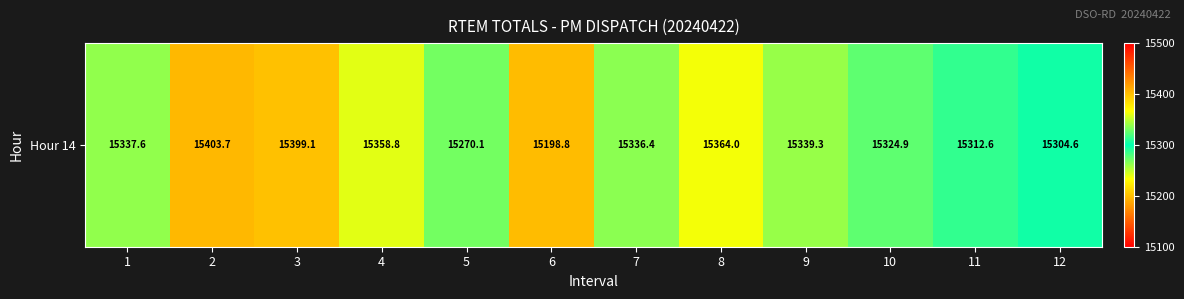

Reading left to right, what are all the values shown in this chart?

15337.6	15403.7	15399.1	15358.8	15270.1	15198.8	15336.4	15364.0	15339.3	15324.9	15312.6	15304.6